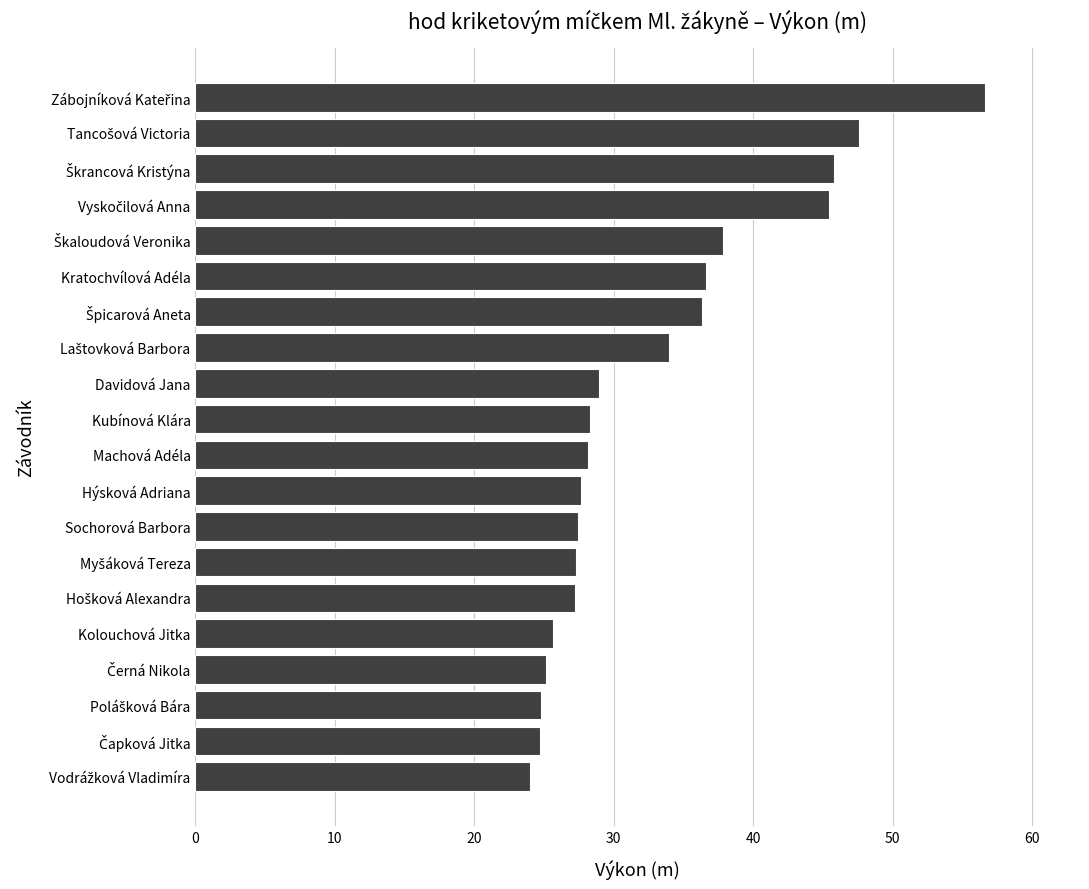

How many series are shown in this chart?

1